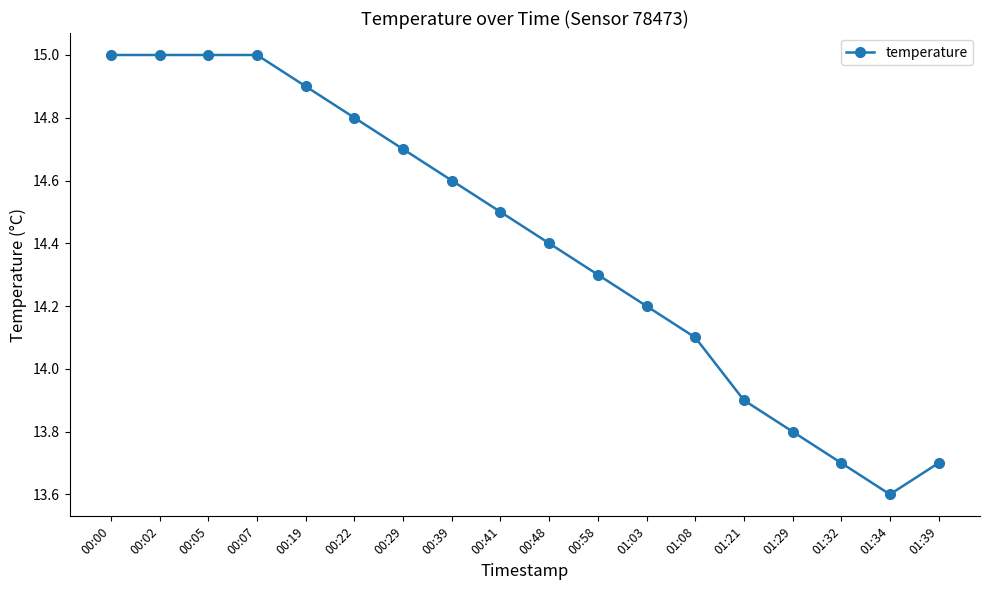

Which label corresponds to the smallest value in the chart?

01:34